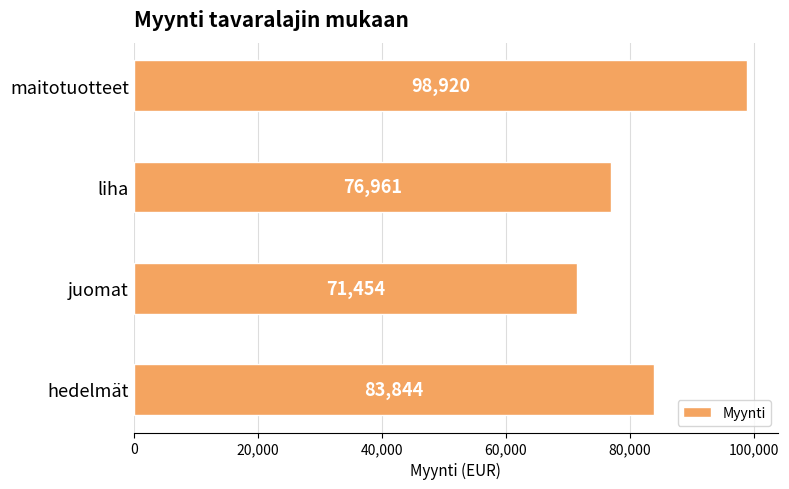

Are the bars grouped side by side (vs. stacked)?

No